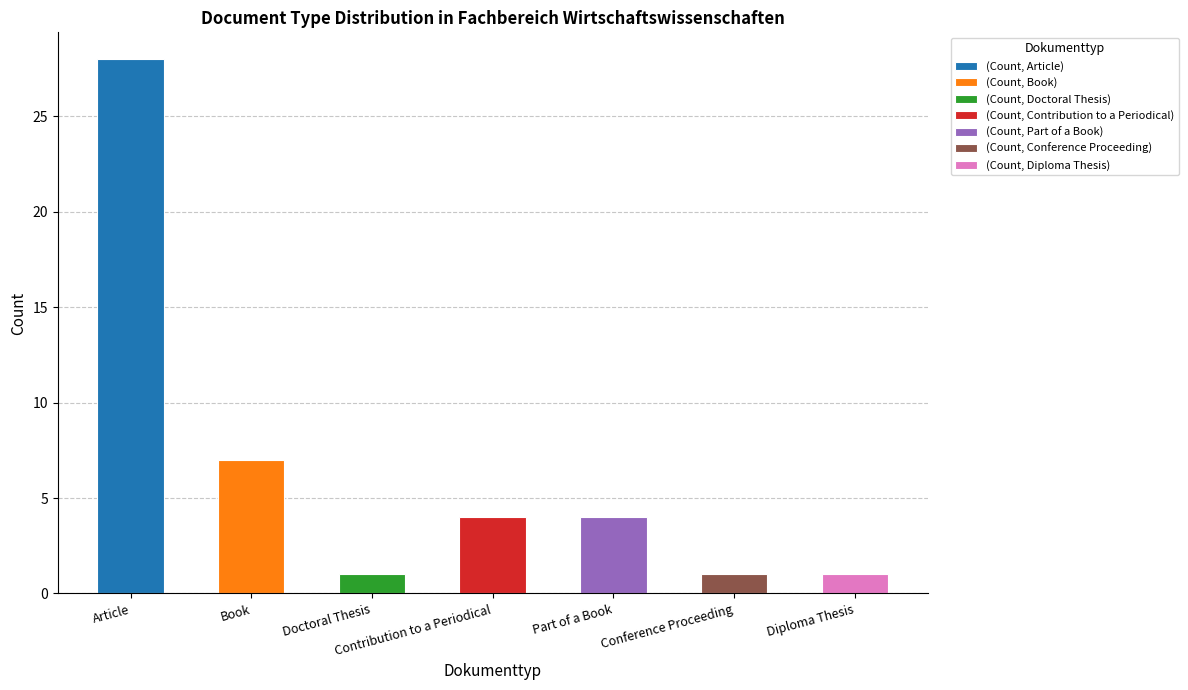

Are the bars grouped side by side (vs. stacked)?

No